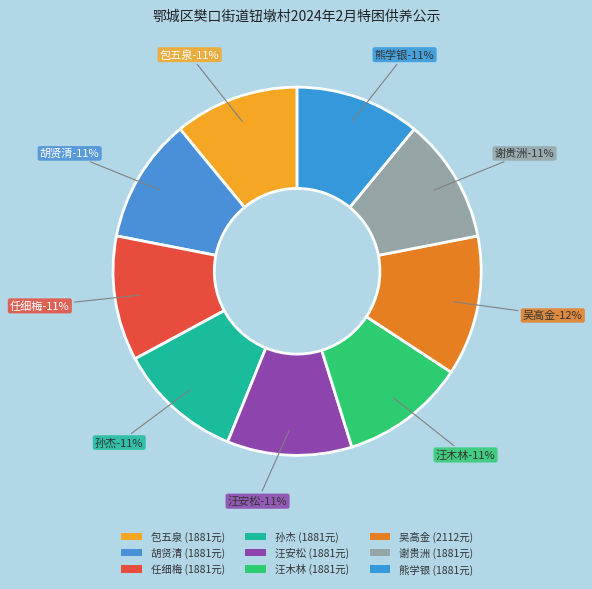

To the nearest percent, what percentage of the pie is 孙杰?

11%